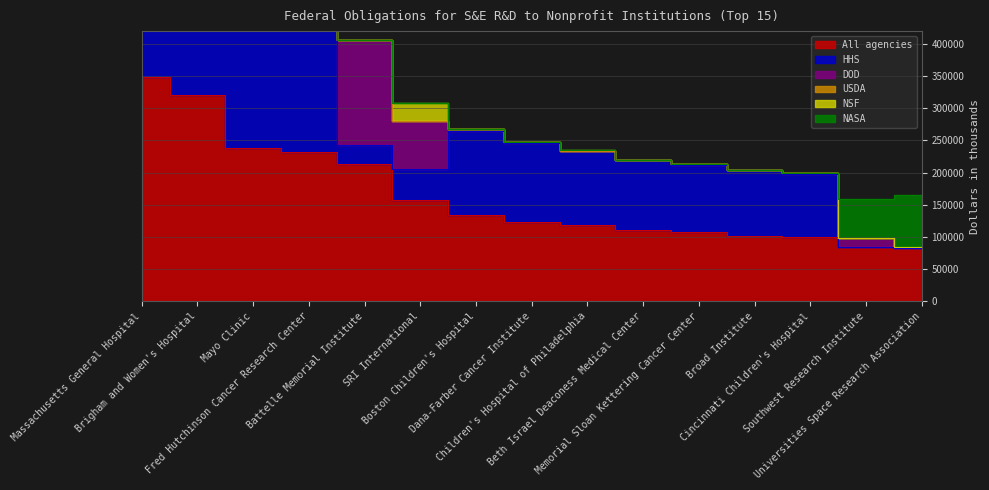

In NASA, how many points are higher than both neighbors (excluding endpoints)?

2